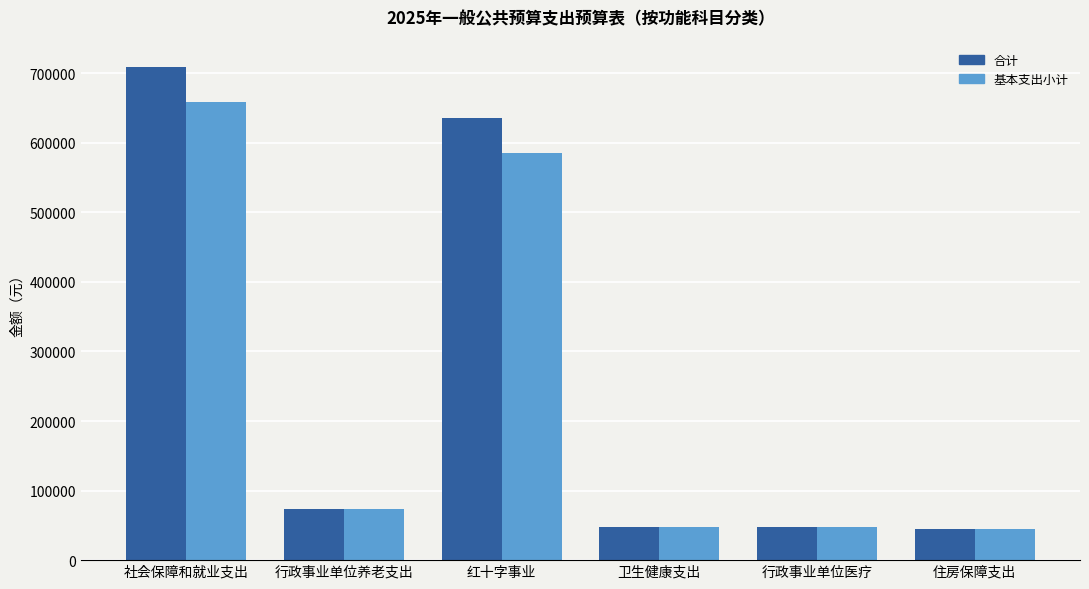

What is the greatest value displayed?

708909.0